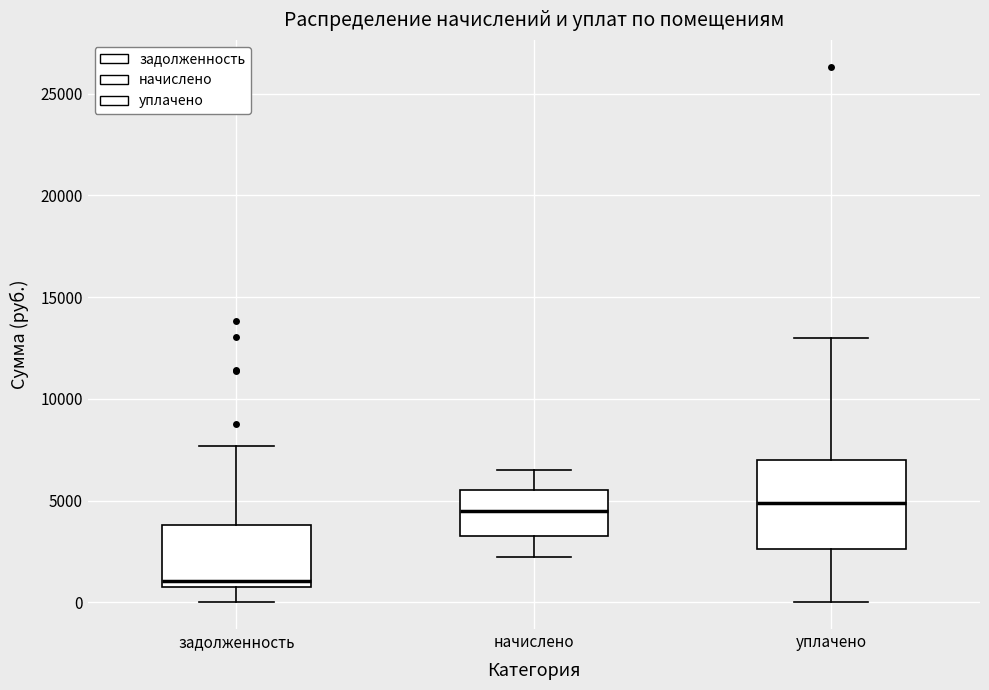

Reading left to right, transcribe this box plot: for each box, give where its median line is, the range the box spans, and where its two whiskers end, as read against the y-axis. The values are not printed on the chart, so give them approximately, as read against the axis.

задолженность: median 1000, box 500 to 4000, whiskers 0 to 7500
начислено: median 4500, box 3500 to 5500, whiskers 2000 to 6500
уплачено: median 5000, box 2500 to 7000, whiskers 0 to 13000